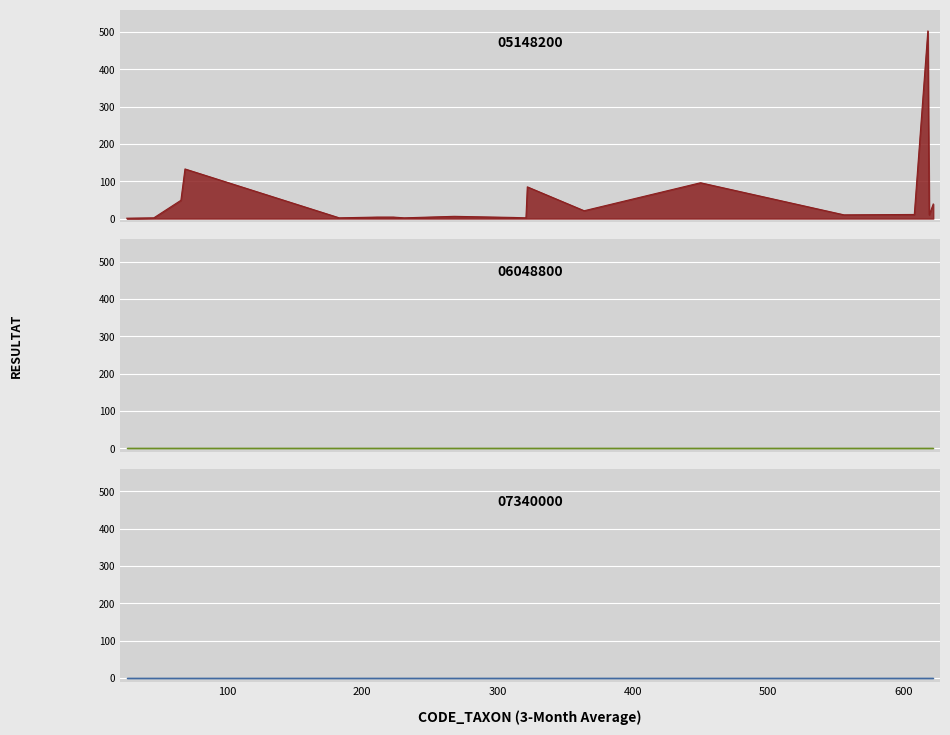

How many lines are shown in the chart?

3